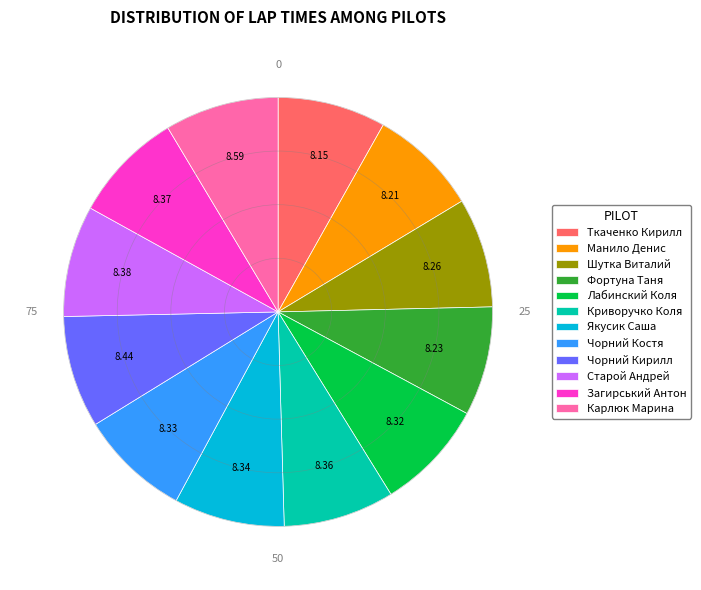

Combined, do Чорний Кирилл and Карлюк Марина account for over 50%?

No